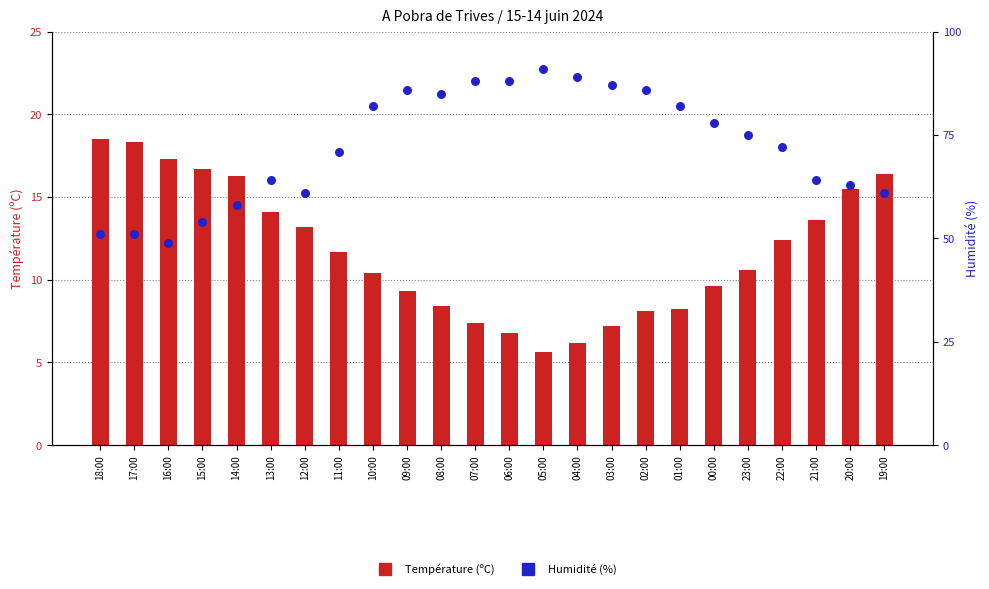

At how many categories does at least one series exceed 25?

24